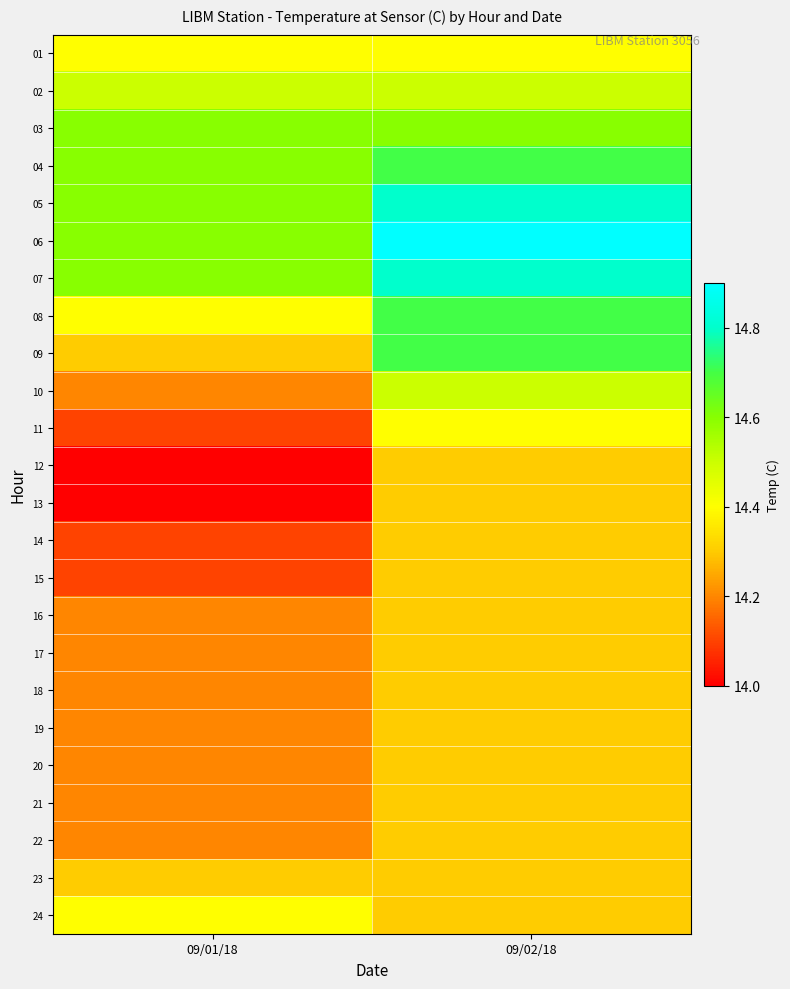

Which label corresponds to the largest value in the chart?

09/02/18